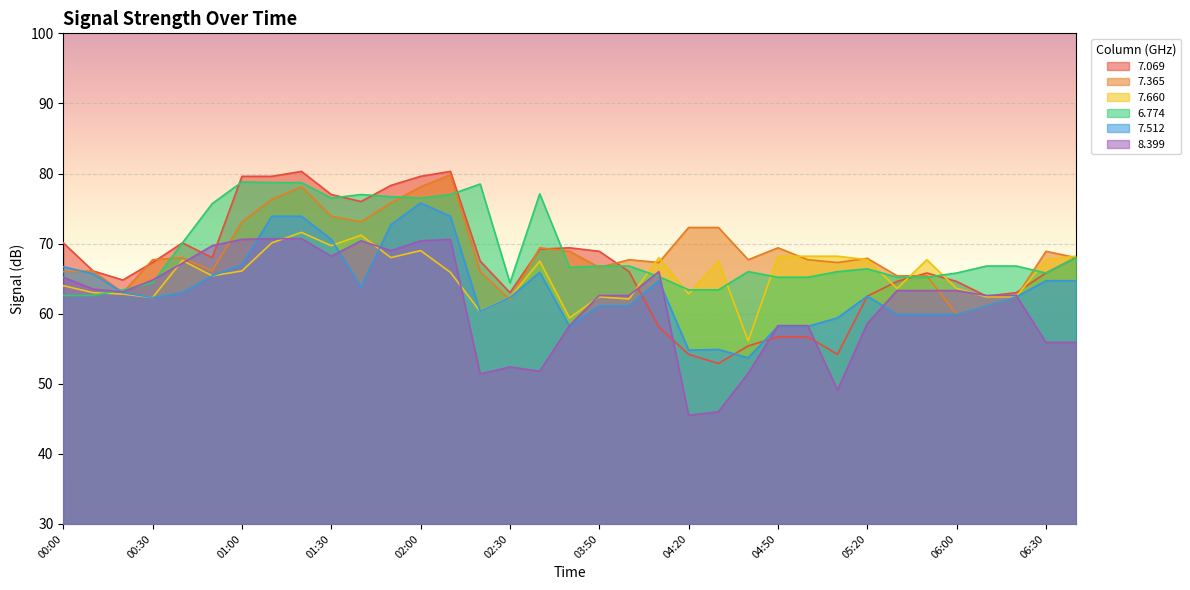

At how many categories does at least one series exceed 57?

35